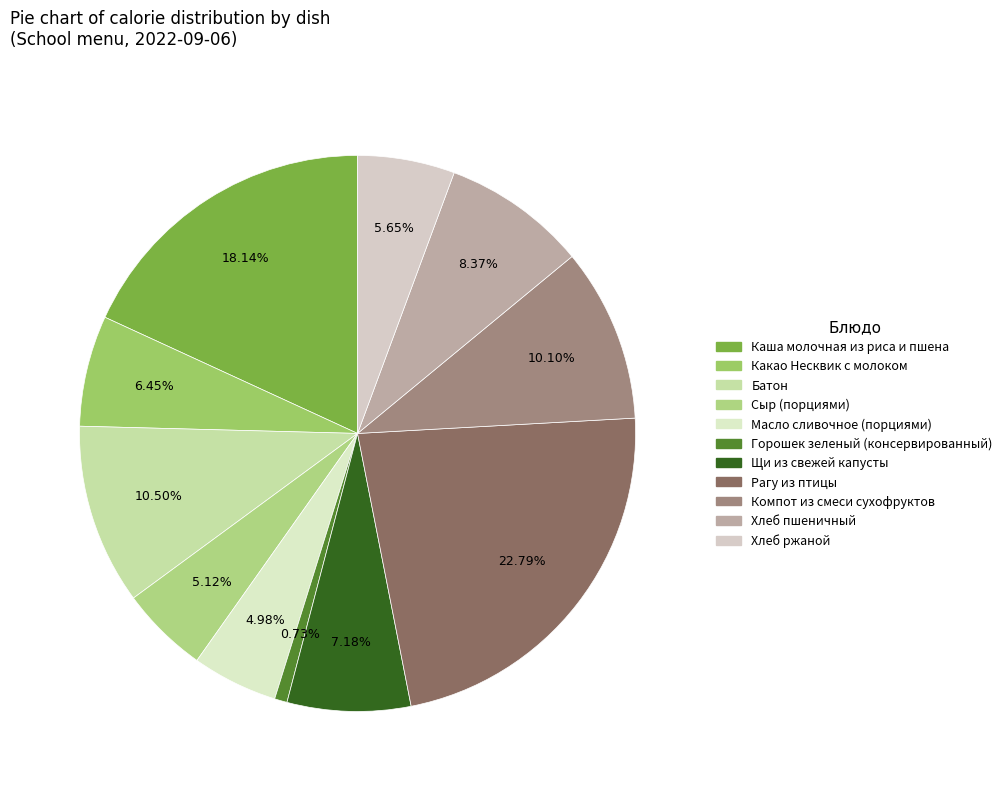

Count the number of slices in the pie.

11